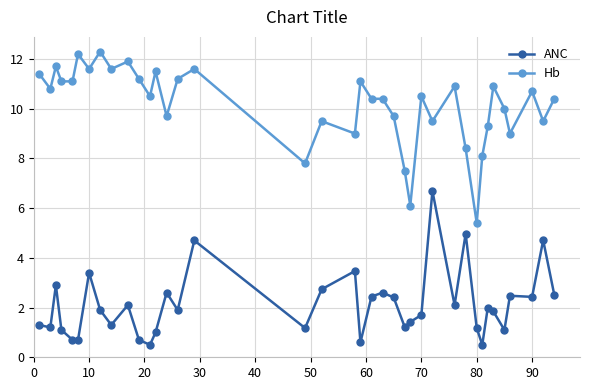

Is this an area chart (filled region under the line)?

No